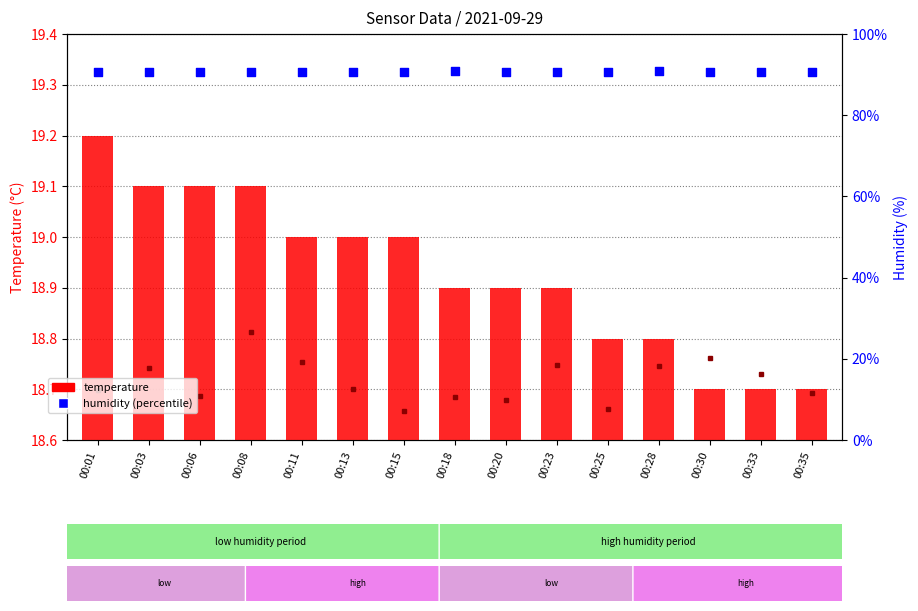

What are all the series names shown in the legend?

temperature, humidity